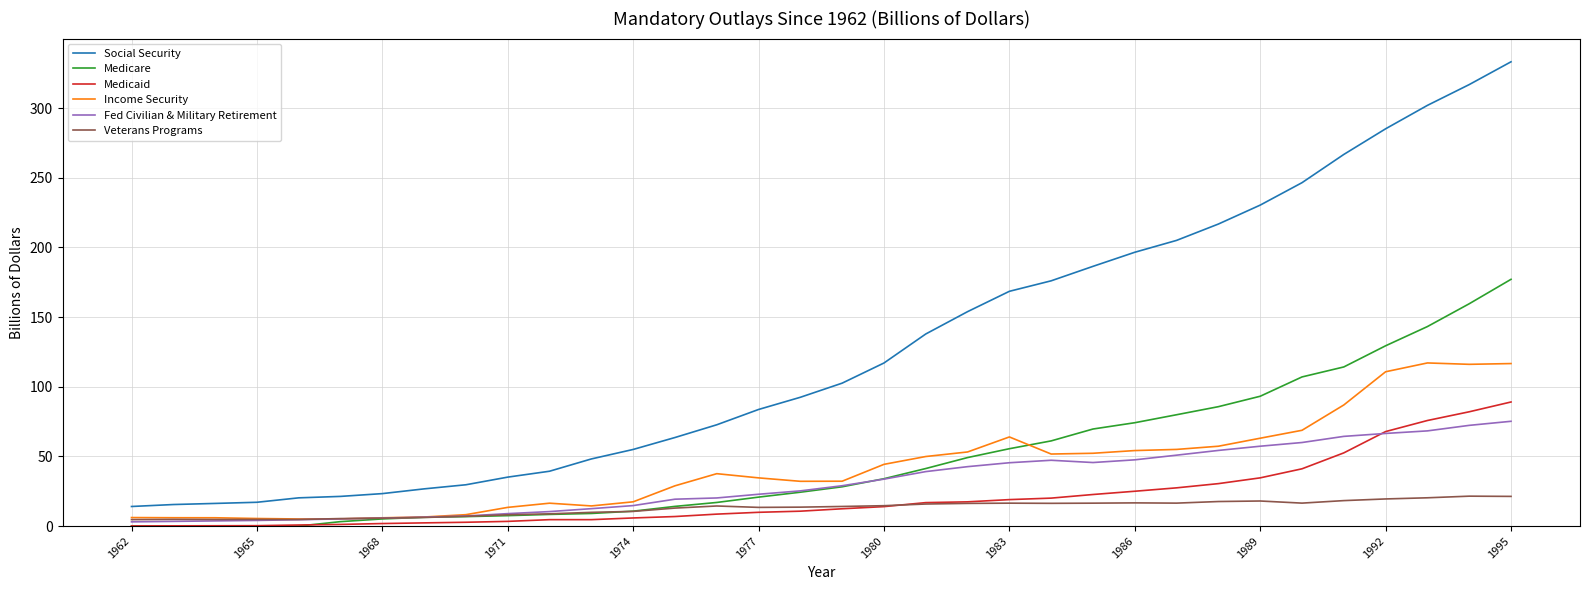

Which series has the largest range (max minus min)?

Social Security